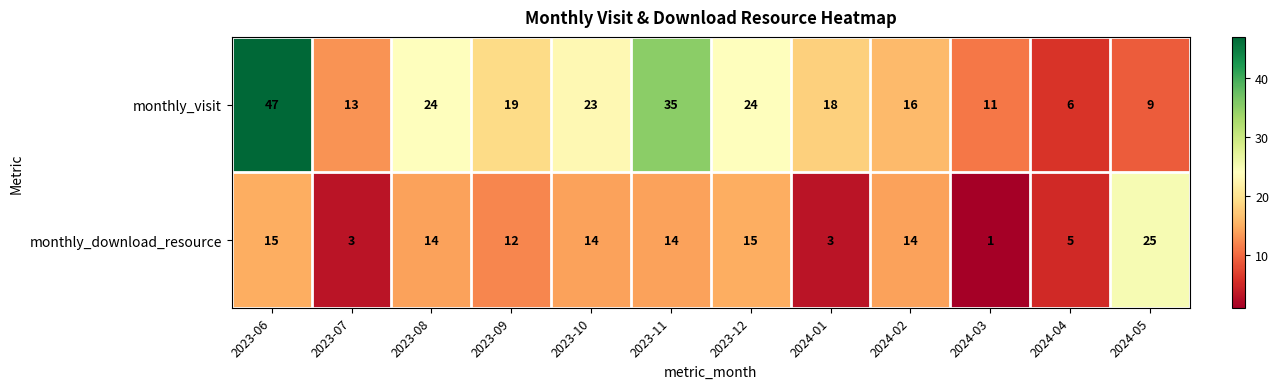

True or false: monthly_download_resource has a value of 5 at 2024-01.

False